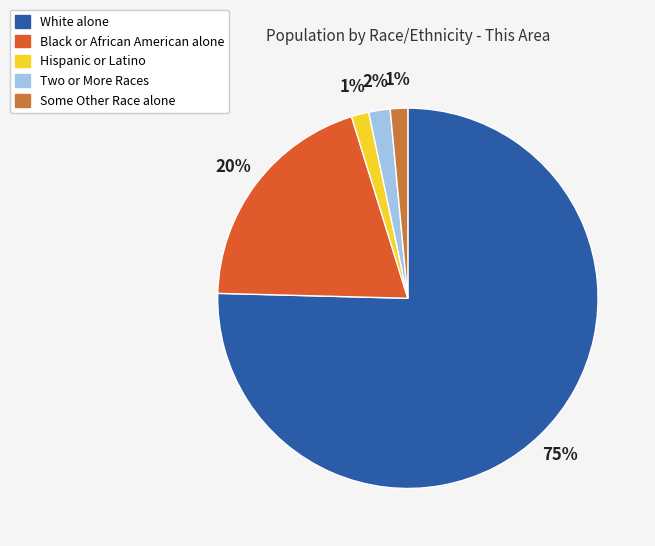

What percentage is the Hispanic or Latino slice, to the nearest percent?

1%